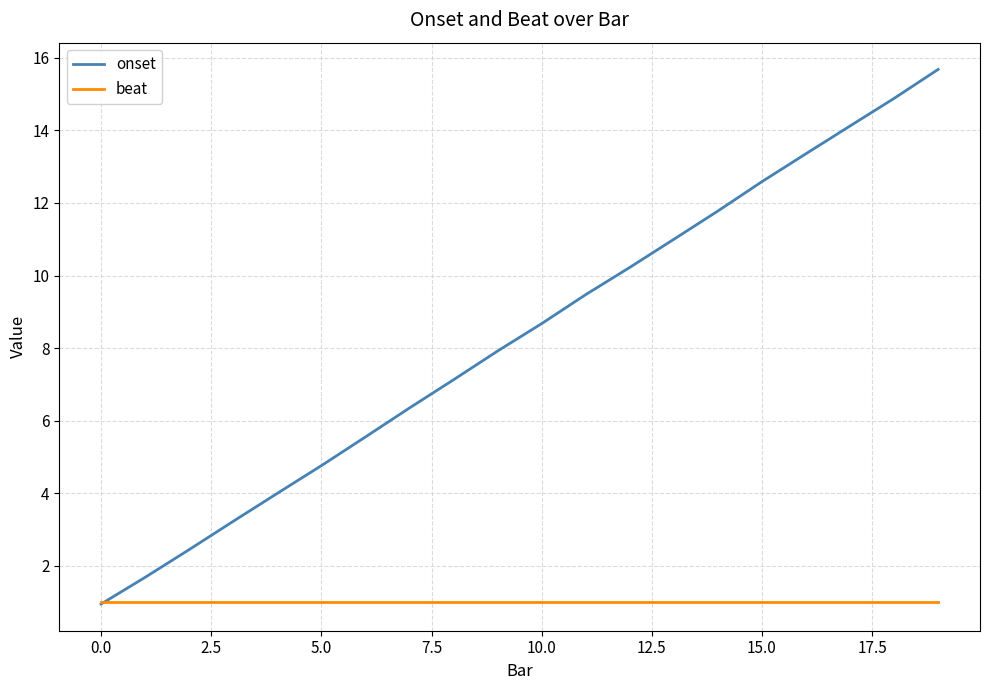

What are all the series names shown in the legend?

onset, beat